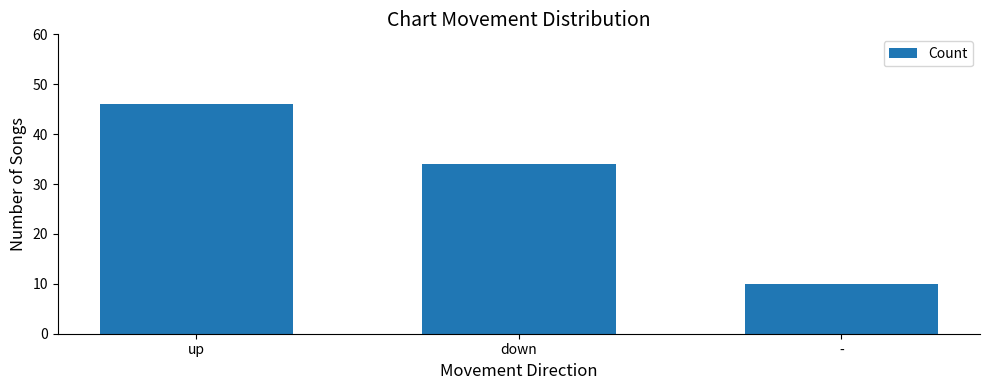

How many values are below 34?

1